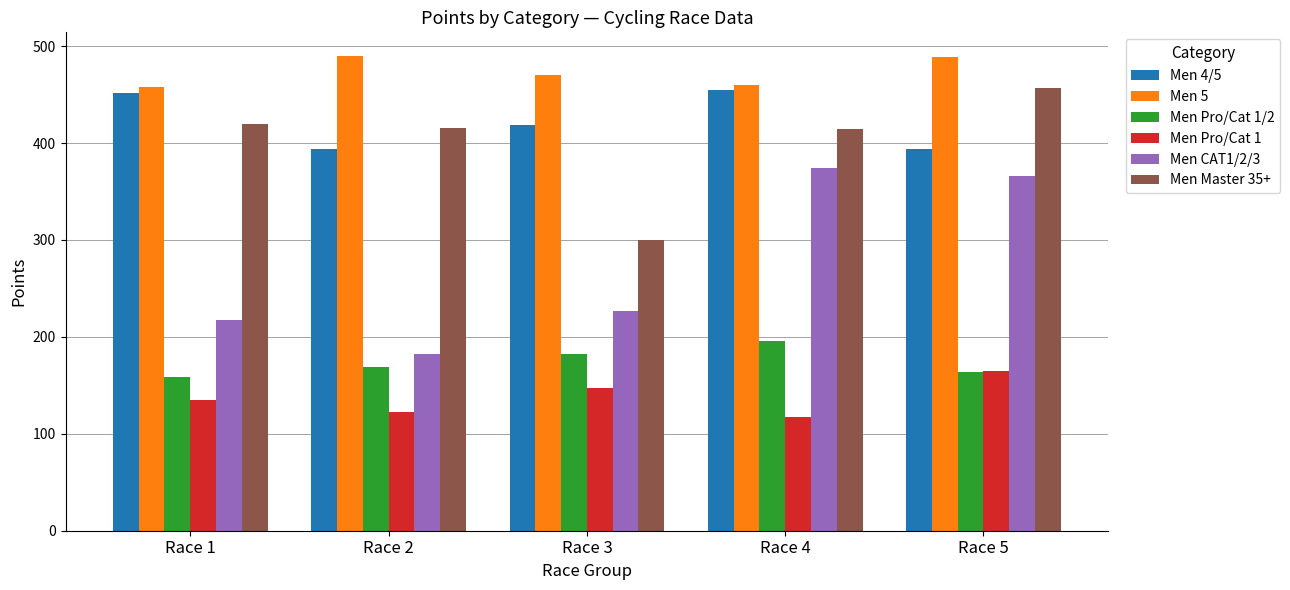

Rank the categories by Men Pro/Cat 1/2 value from lowest to highest.

Race 1, Race 5, Race 2, Race 3, Race 4